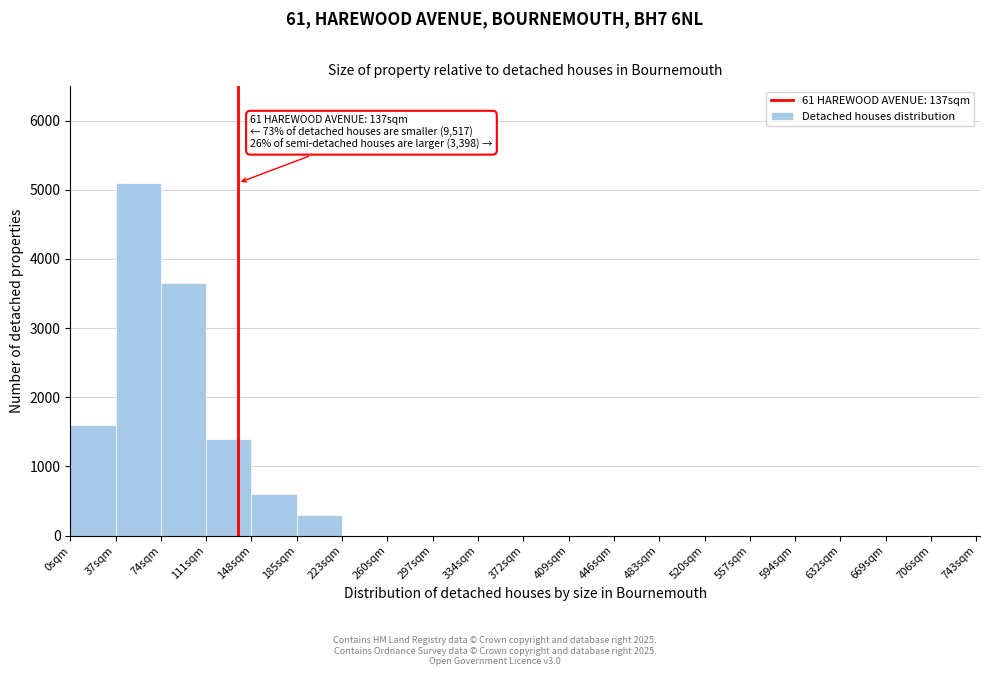

Which range on the x-axis has the tallest bar?

37 to 74